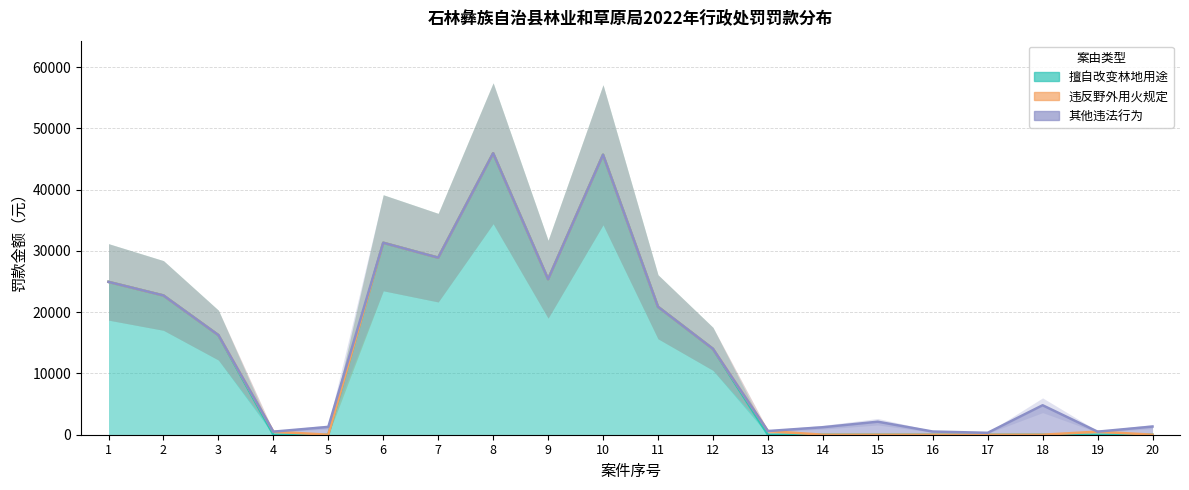

How many distinct data groups are displayed?

3